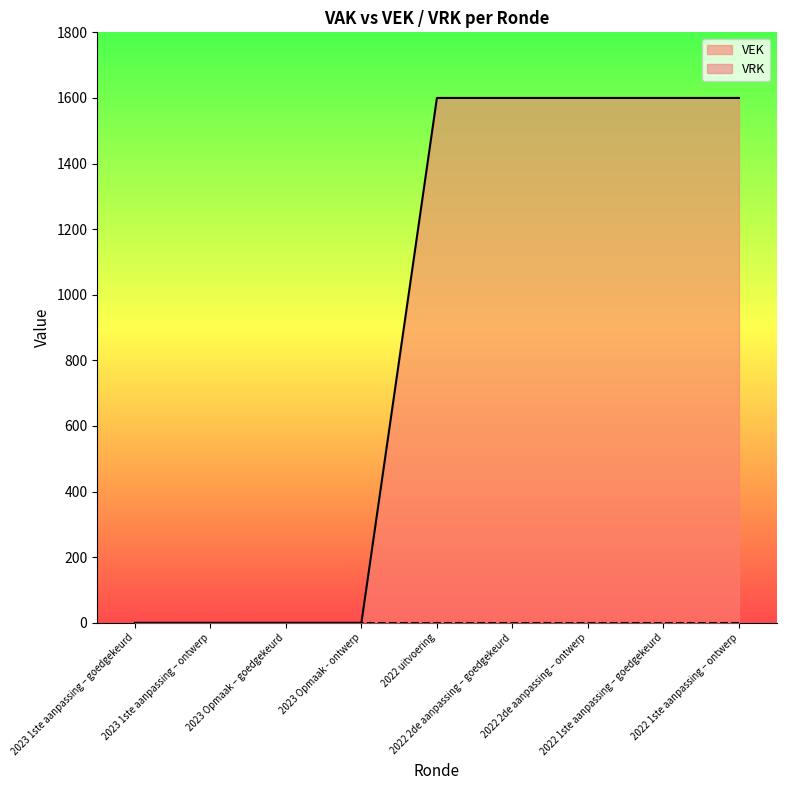

Reading left to right, what are all the values shown in this chart?

2023 1ste aanpassing – goedgekeurd=0	2023 1ste aanpassing – ontwerp=0	2023 Opmaak – goedgekeurd=0	2023 Opmaak - ontwerp=0	2022 uitvoering=1600	2022 2de aanpassing – goedgekeurd=1600	2022 2de aanpassing – ontwerp=1600	2022 1ste aanpassing – goedgekeurd=1600	2022 1ste aanpassing – ontwerp=1600